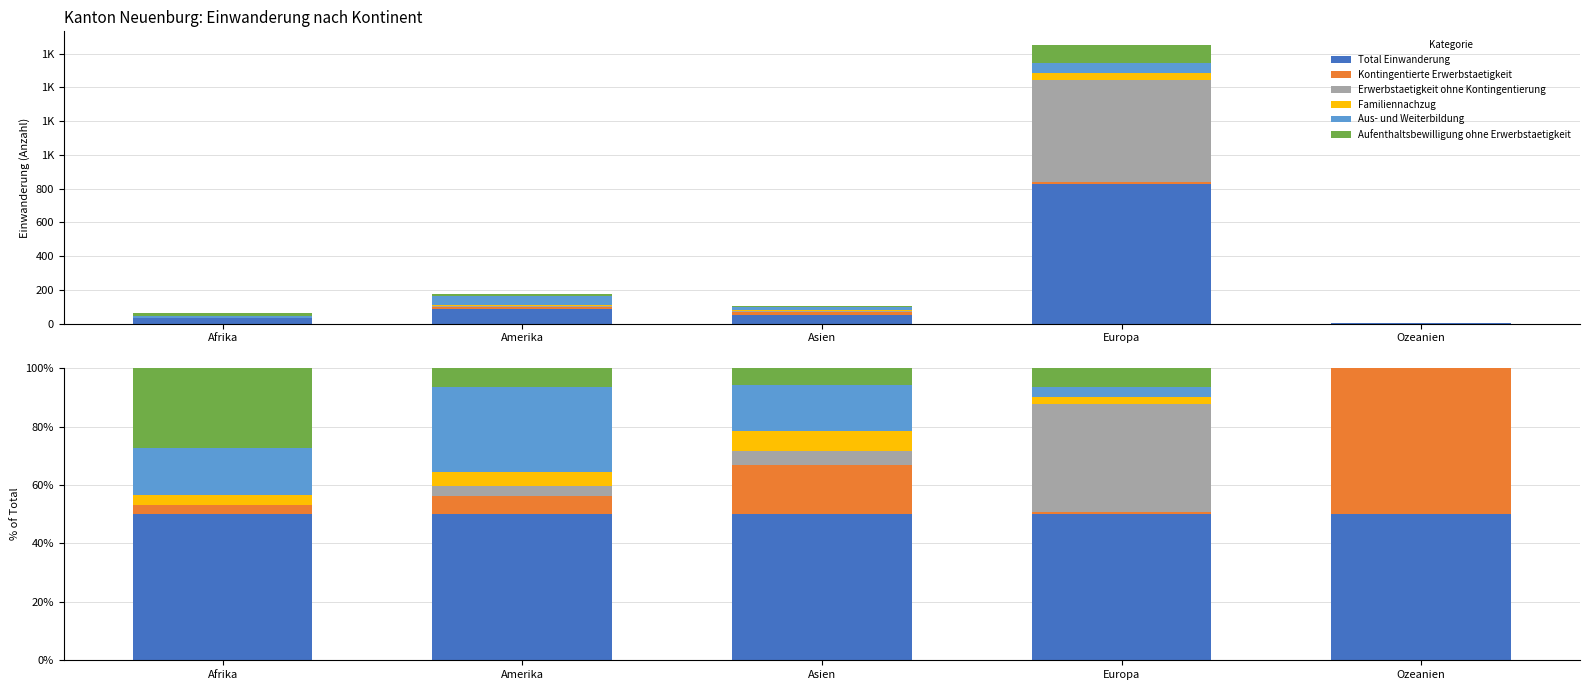

How many groups of bars are there?

5